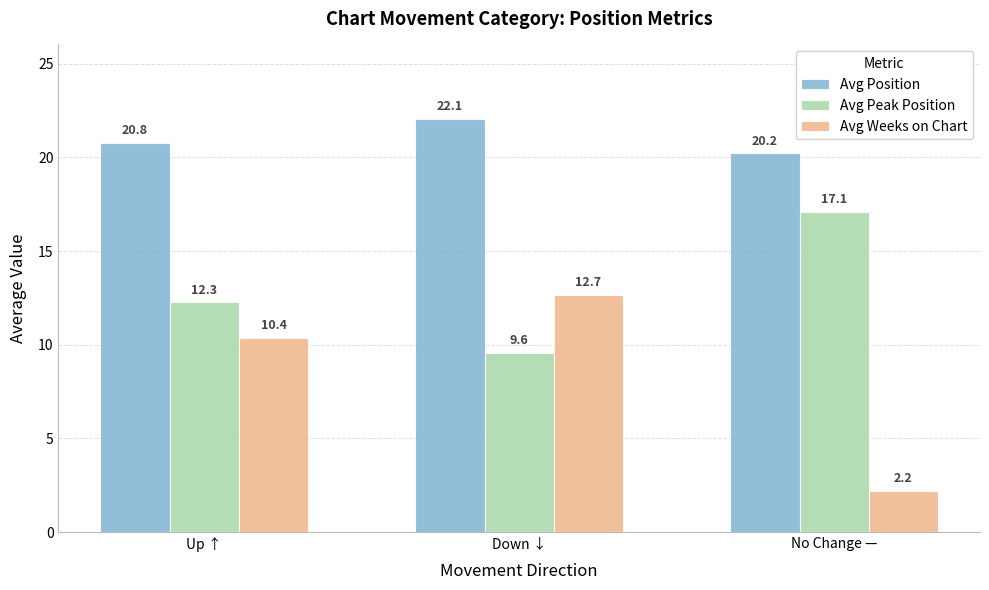

Reading right to left, extract all data points from this chart.

Avg Position: No Change —=20.2	Down ↓=22.1	Up ↑=20.8
Avg Peak Position: No Change —=17.1	Down ↓=9.6	Up ↑=12.3
Avg Weeks on Chart: No Change —=2.2	Down ↓=12.7	Up ↑=10.4